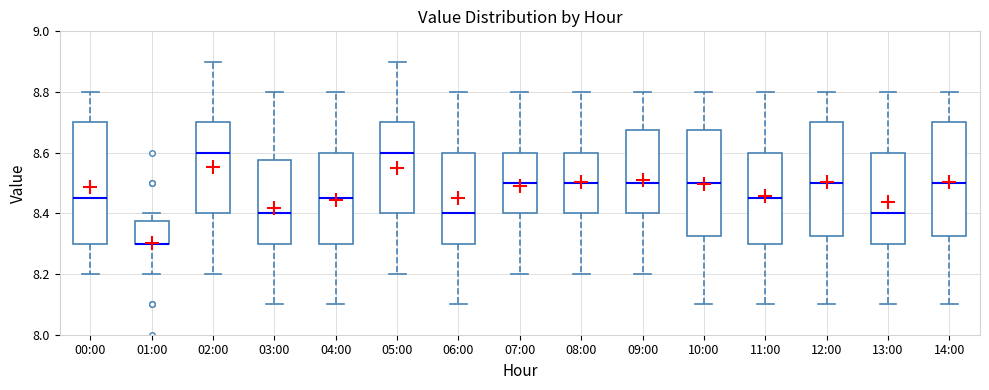

Reading left to right, read every box against the y-axis: the position of its median line, the range the box covers, and the ends of its whiskers. The values are not printed on the chart, so give them approximately, as read against the axis.

00:00: median 8.46, box 8.30 to 8.70, whiskers 8.20 to 8.80
01:00: median 8.30 (drawn on the box's lower edge), box 8.30 to 8.38, whiskers 8.20 to 8.40
02:00: median 8.60, box 8.40 to 8.70, whiskers 8.20 to 8.90
03:00: median 8.40, box 8.30 to 8.58, whiskers 8.10 to 8.80
04:00: median 8.46, box 8.30 to 8.60, whiskers 8.10 to 8.80
05:00: median 8.60, box 8.40 to 8.70, whiskers 8.20 to 8.90
06:00: median 8.40, box 8.30 to 8.60, whiskers 8.10 to 8.80
07:00: median 8.50, box 8.40 to 8.60, whiskers 8.20 to 8.80
08:00: median 8.50, box 8.40 to 8.60, whiskers 8.20 to 8.80
09:00: median 8.50, box 8.40 to 8.68, whiskers 8.20 to 8.80
10:00: median 8.50, box 8.32 to 8.68, whiskers 8.10 to 8.80
11:00: median 8.46, box 8.30 to 8.60, whiskers 8.10 to 8.80
12:00: median 8.50, box 8.32 to 8.70, whiskers 8.10 to 8.80
13:00: median 8.40, box 8.30 to 8.60, whiskers 8.10 to 8.80
14:00: median 8.50, box 8.32 to 8.70, whiskers 8.10 to 8.80